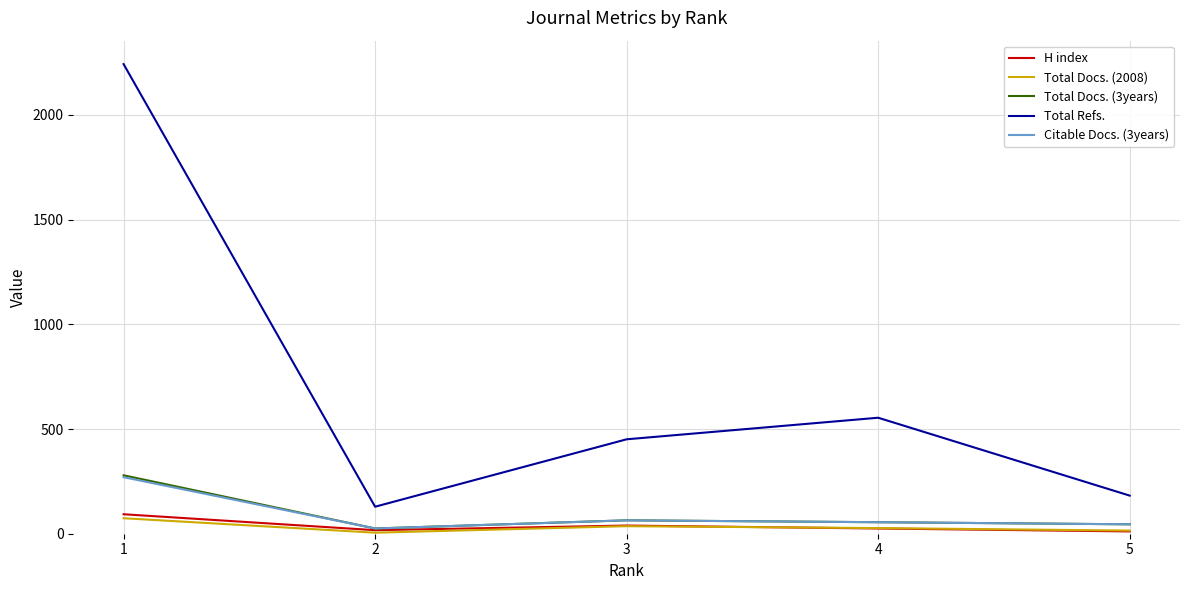

Does the chart have visible grid lines?

Yes